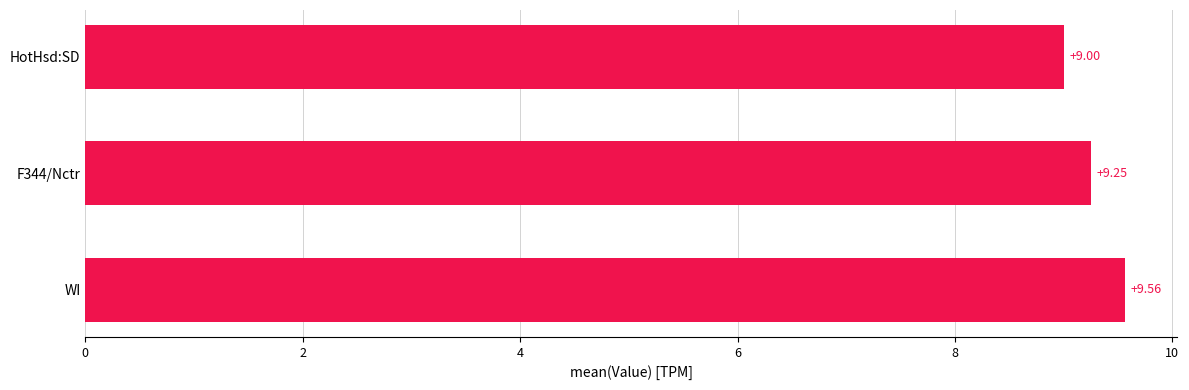

At which label is the value closest to 9?

HotHsd:SD